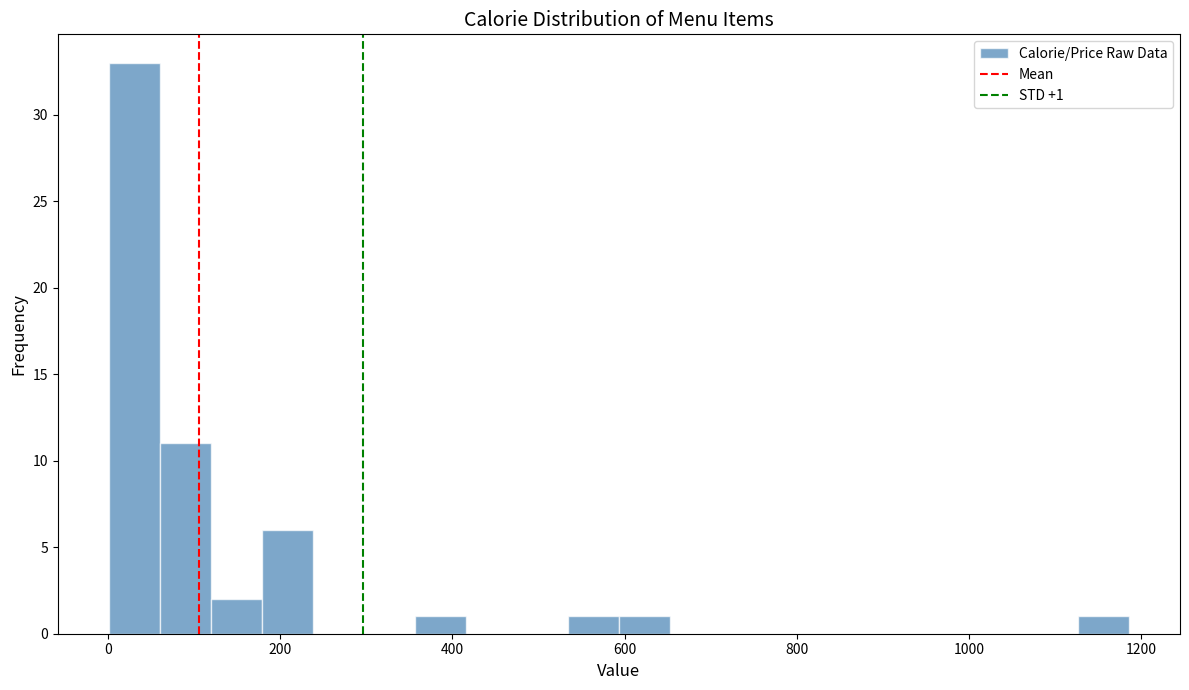

Around what value on the x-axis is the tallest bar? Give the approximate position of its centre, as read against the axis.

40